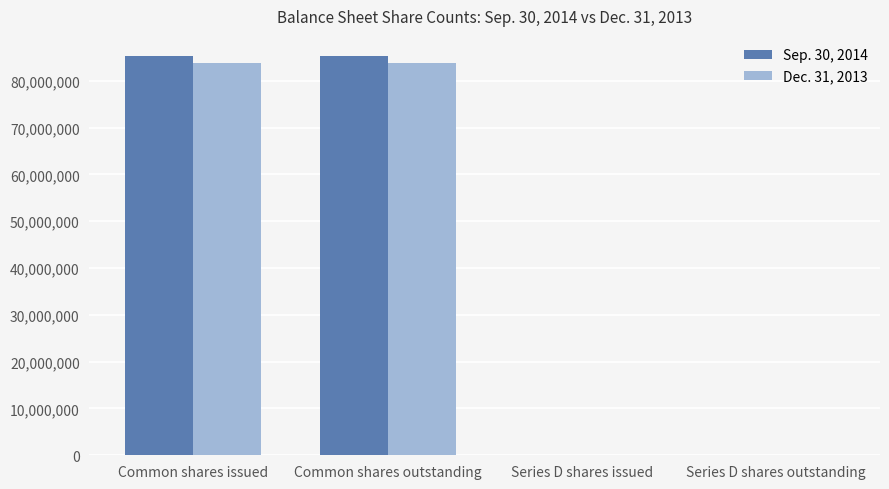

How many Sep. 30, 2014 values are between 32400 and 85321008?

4